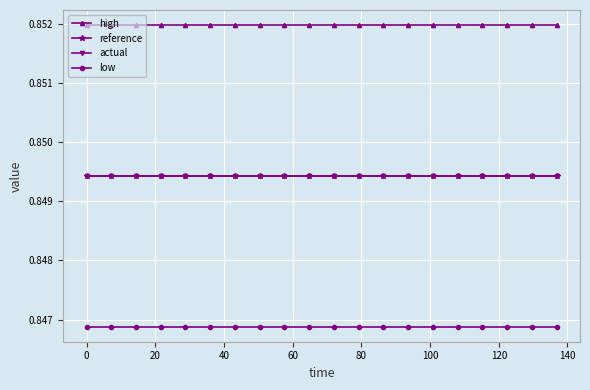

True or false: high and low intersect in this chart.

False